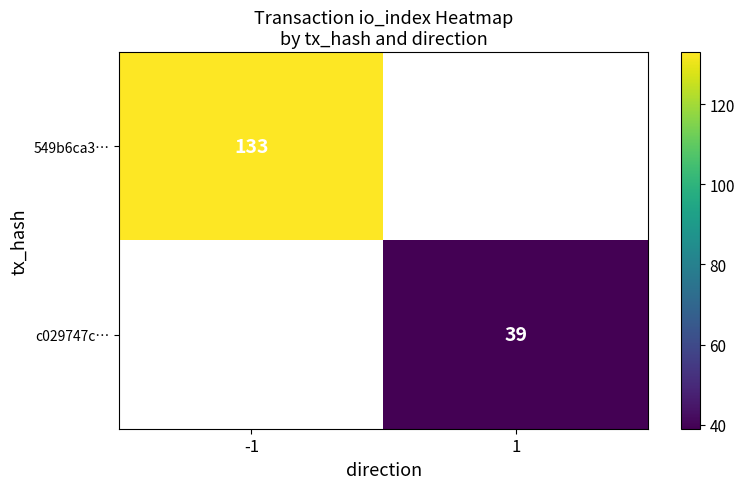

True or false: c029747c… has a value of 39 at 1.

True